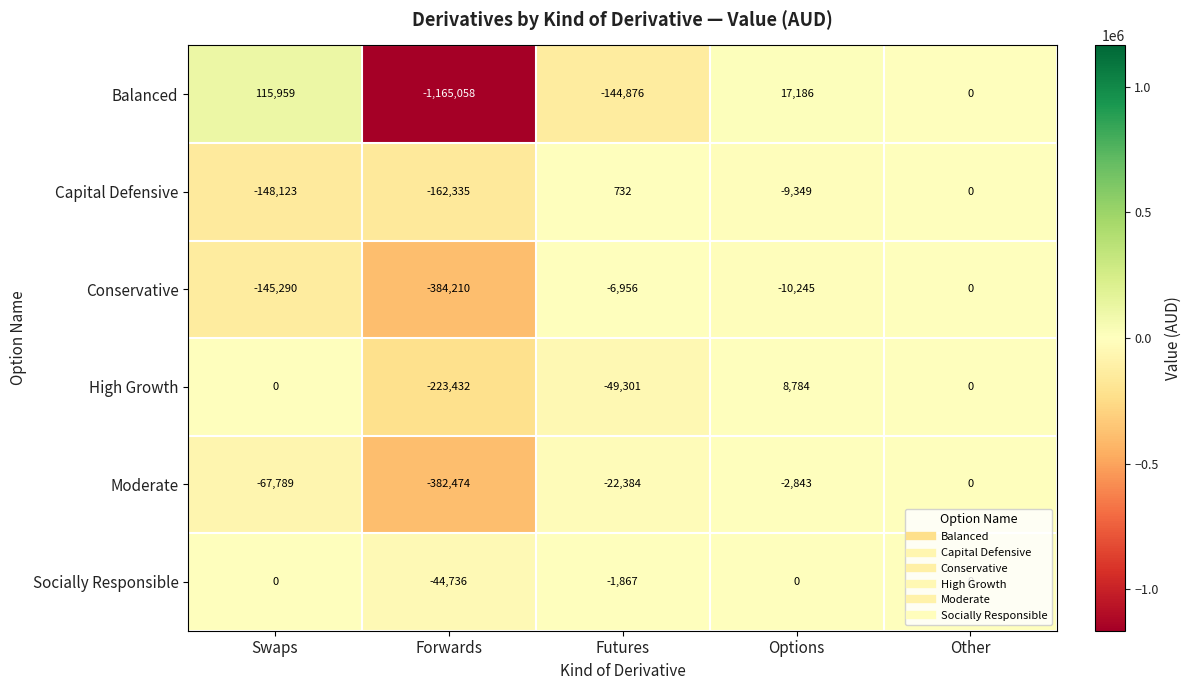

What is the spread (max minus min) of values at Forwards?

1120322